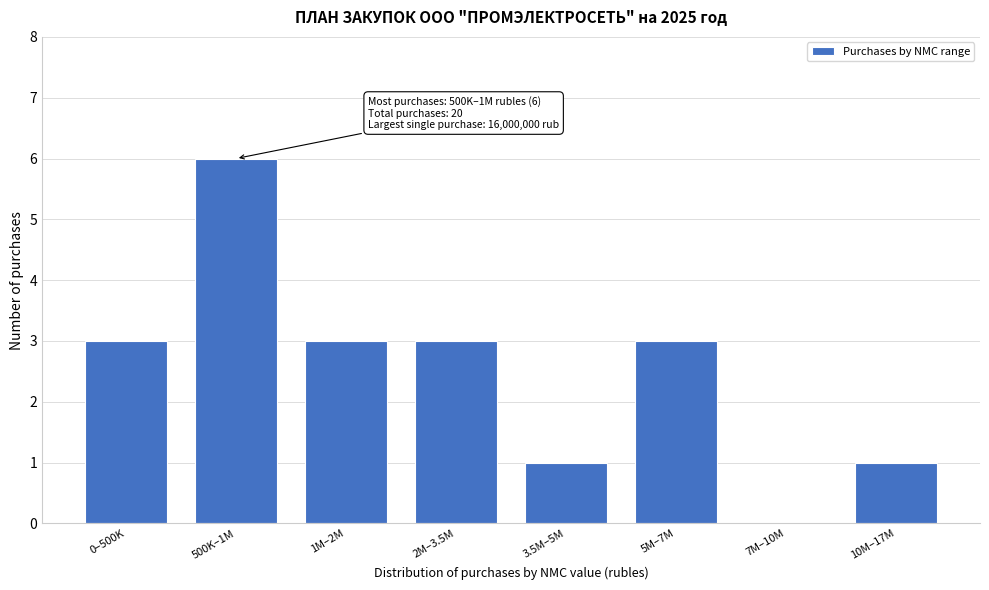

Reading right to left, what are all the values shown in this chart?

10M–17M=1	7M–10M=0	5M–7M=3	3.5M–5M=1	2M–3.5M=3	1M–2M=3	500K–1M=6	0–500K=3